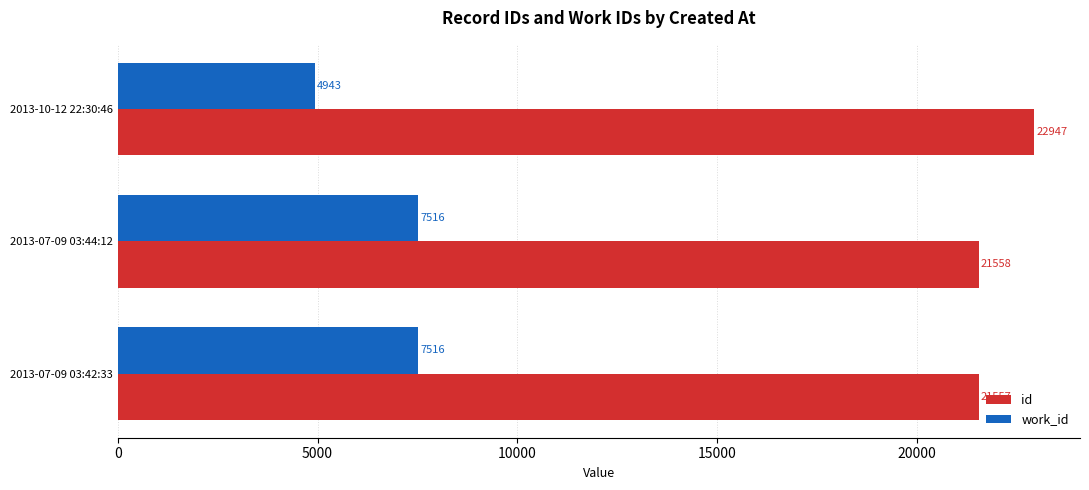

At which category is the sum across all series the highest?

2013-07-09 03:44:12